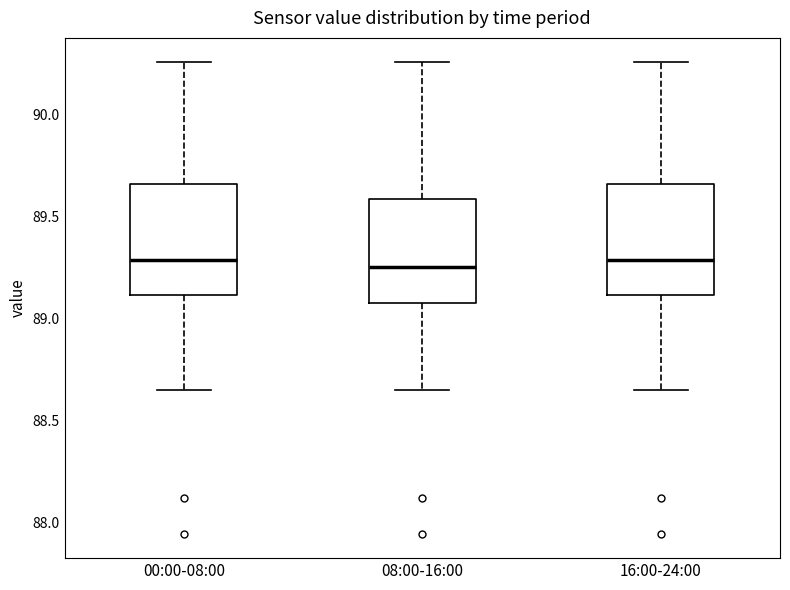

Reading left to right, transcribe this box plot: for each box, give where its median line is, the range the box spans, and where its two whiskers end, as read against the y-axis. The values are not printed on the chart, so give them approximately, as read against the axis.

00:00-08:00: median 89.30, box 89.10 to 89.65, whiskers 88.65 to 90.25
08:00-16:00: median 89.25, box 89.10 to 89.60, whiskers 88.65 to 90.25
16:00-24:00: median 89.30, box 89.10 to 89.65, whiskers 88.65 to 90.25